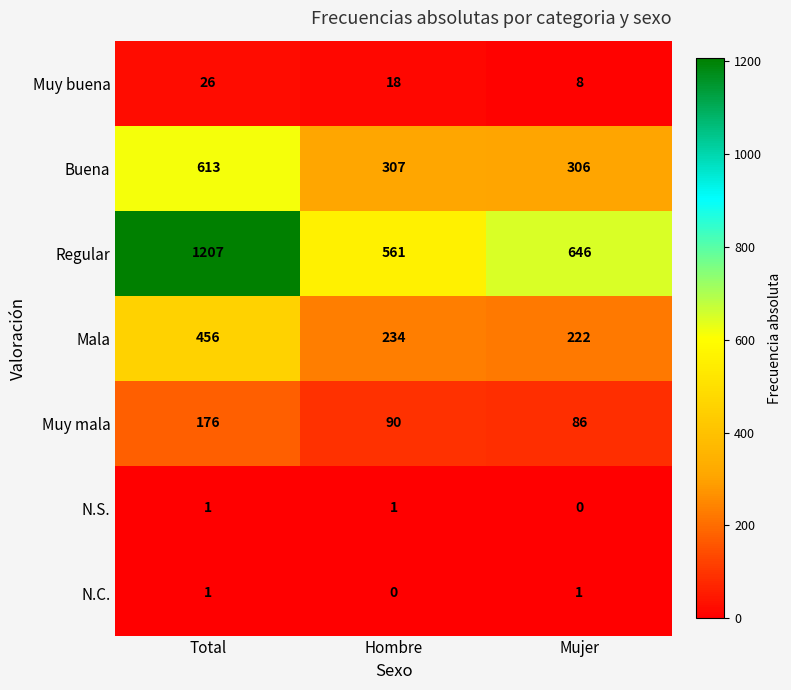

Which series has the largest total across all categories?

Regular